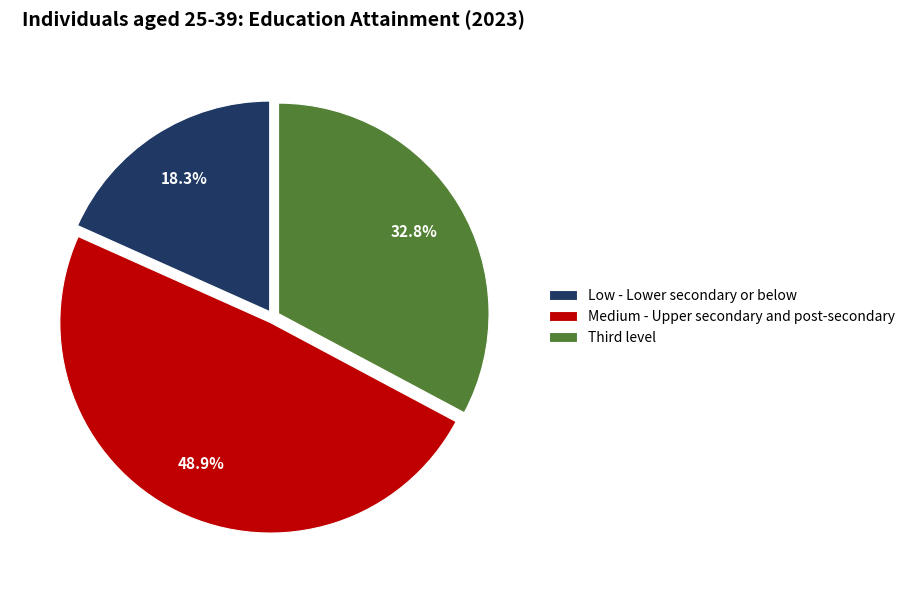

What percentage is the Medium - Upper secondary and post-secondary slice, to the nearest percent?

49%